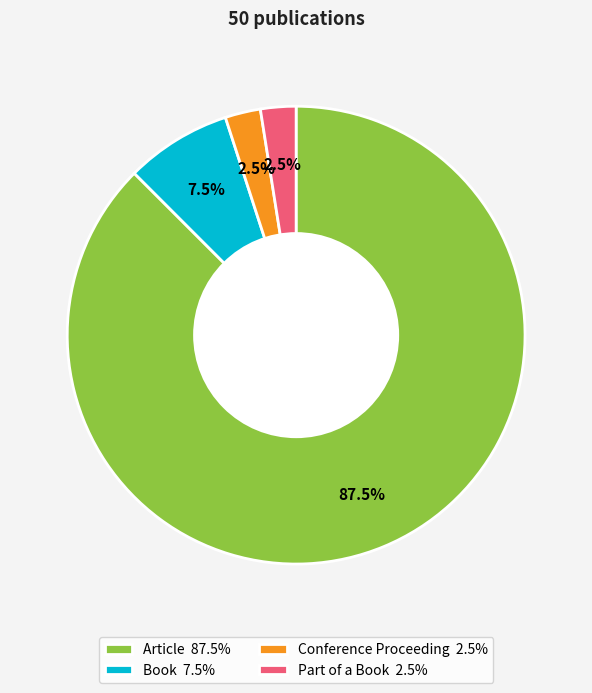

To the nearest percent, what is the average slice percentage?

25%